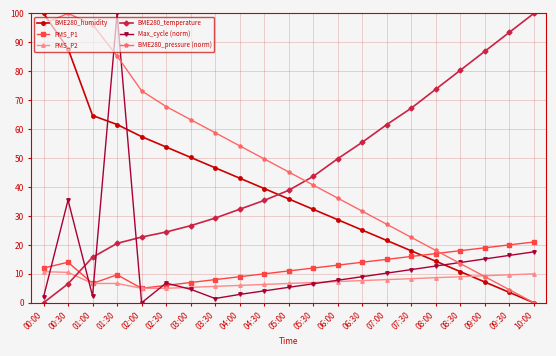

Where do BME280_pressure (norm) and Max_cycle (norm) first cross each other?

01:00 and 01:30